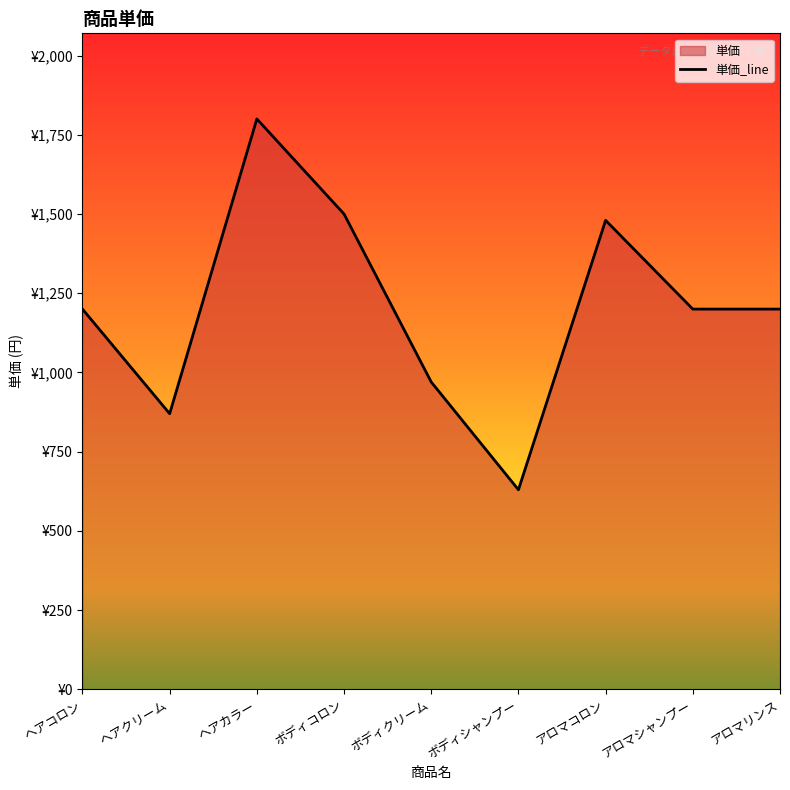

The value at ヘアクリーム is 518. True or false?

False